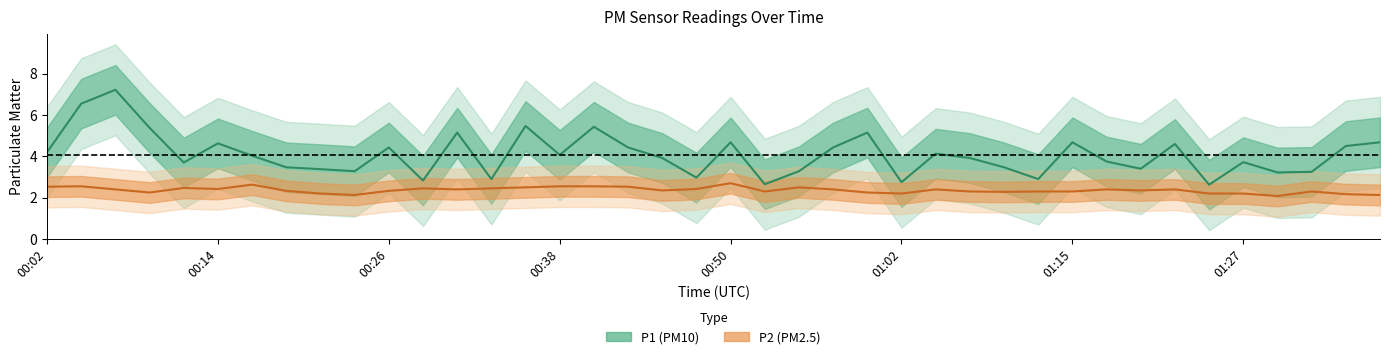

What is the difference between the second highest and second lowest values in the P1 series?

3.9